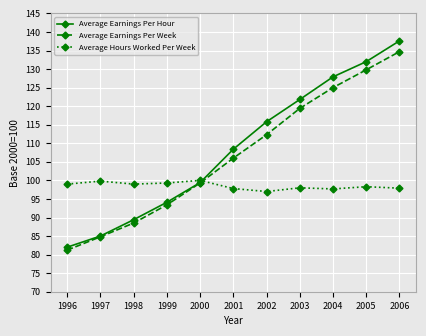

What value does the Average Earnings Per Week series have at 2004?

125.0